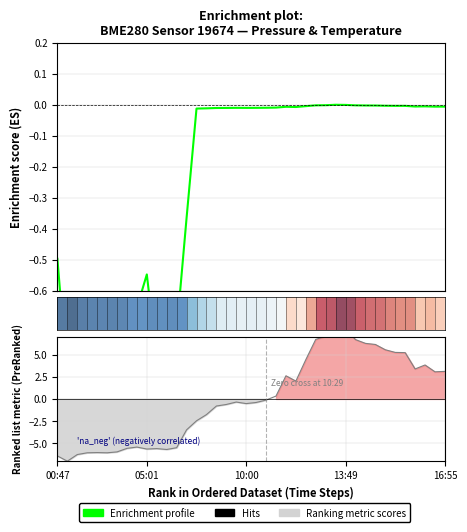

Count the number of data series in this chart.

2